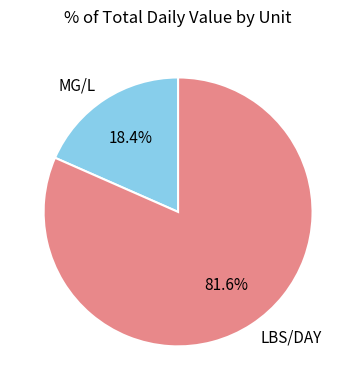

What is the majority slice?

LBS/DAY